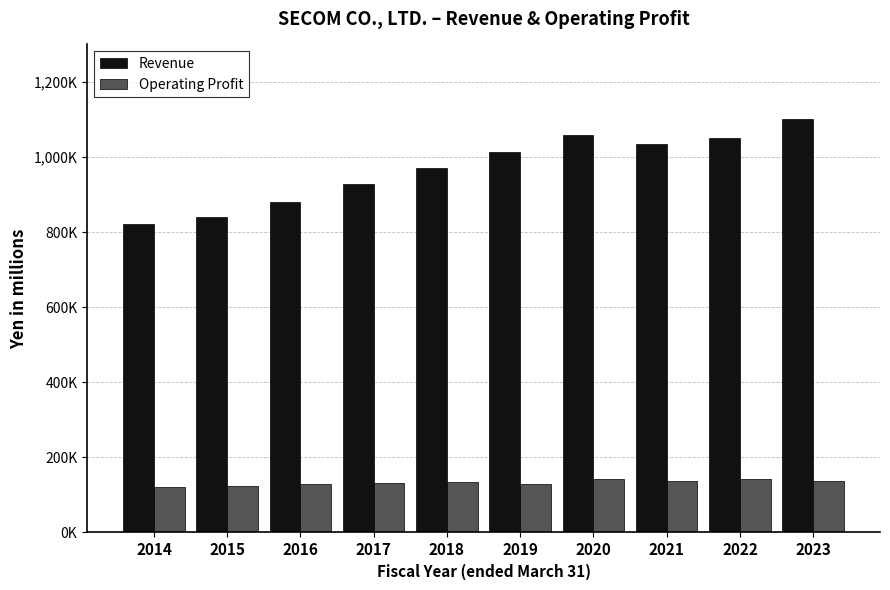

What is the difference between the highest and lowest values at 2022?

906360